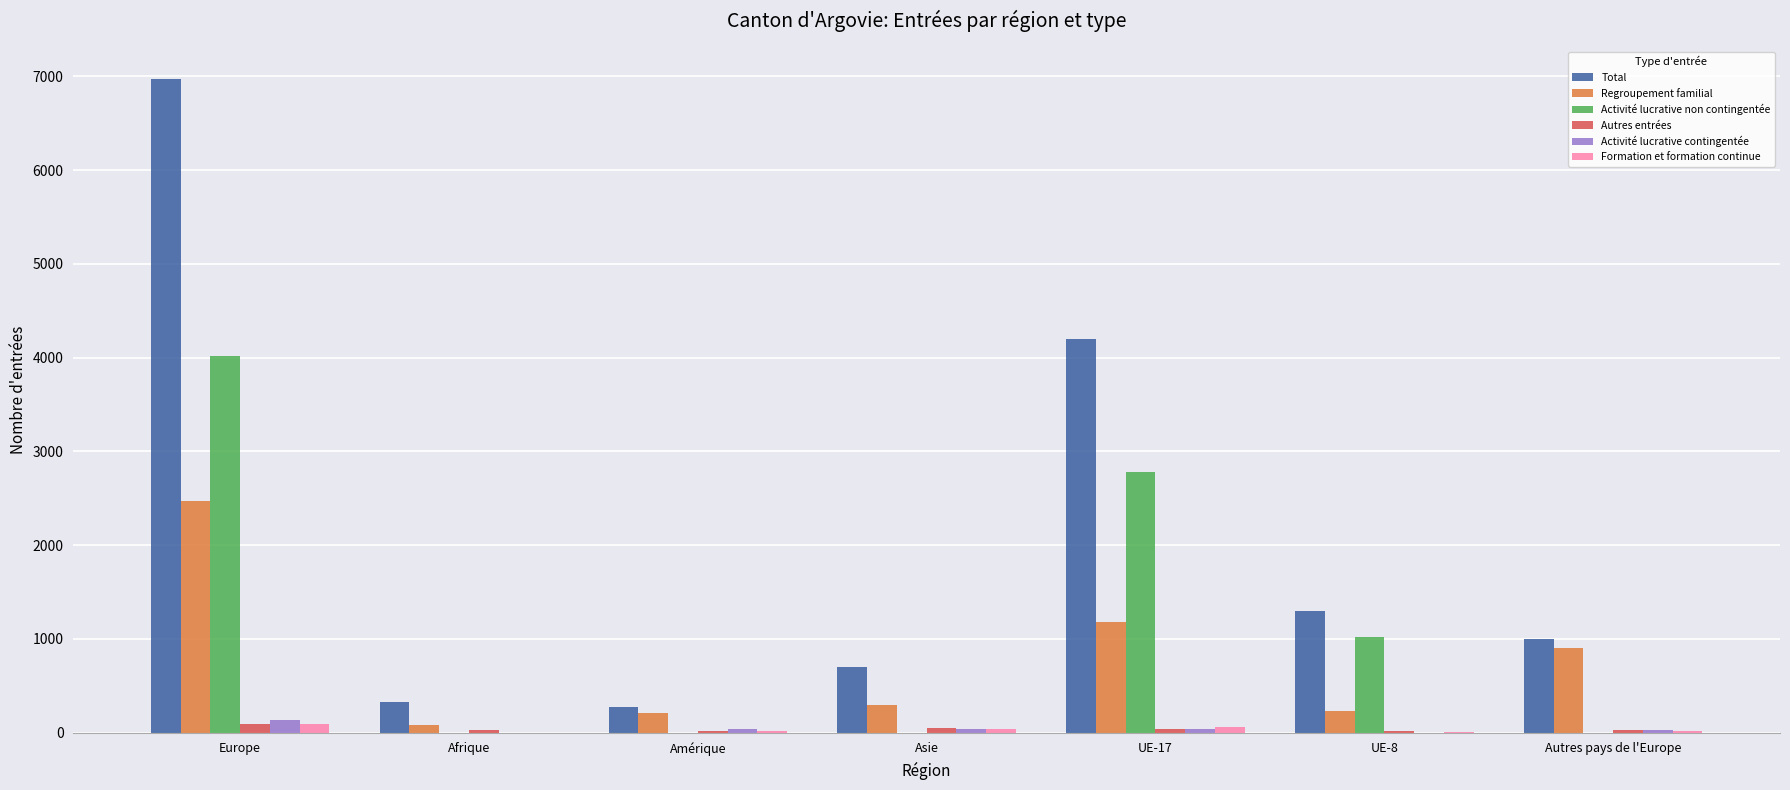

What is the maximum value shown in the chart?

6969